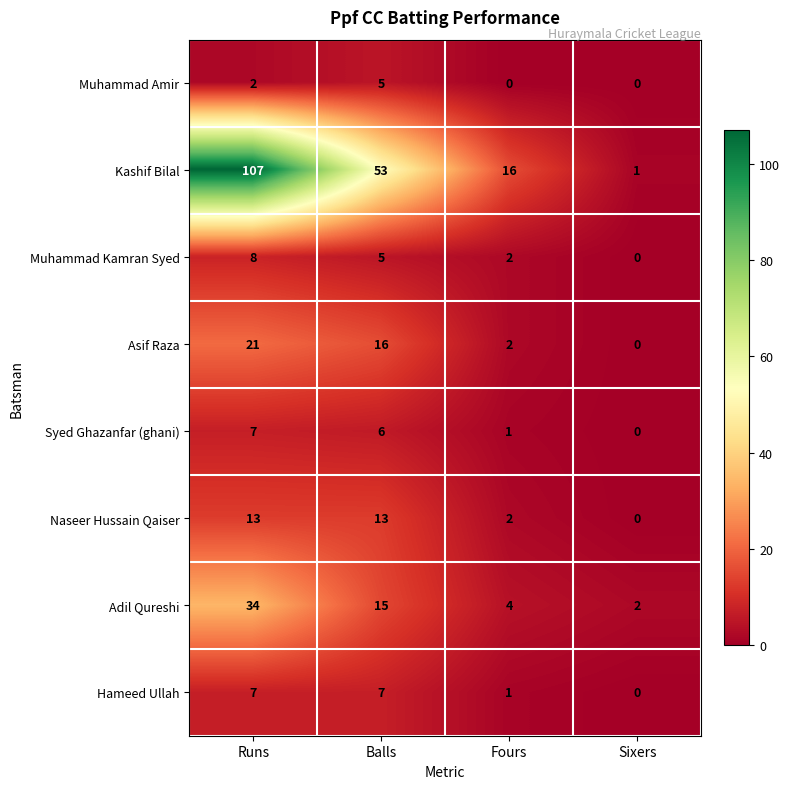

Which category has the highest value across all series?

Runs